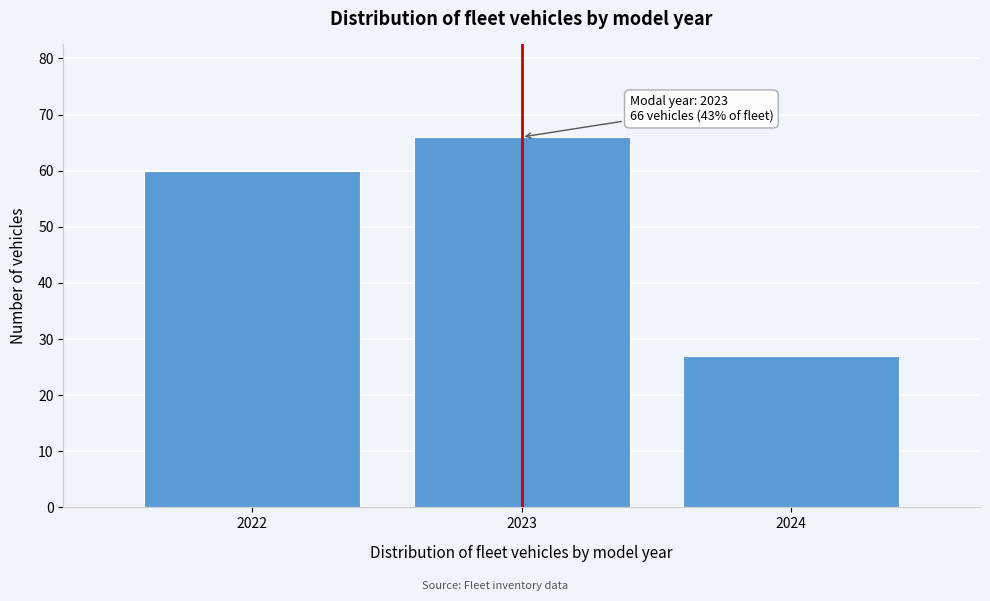

Reading right to left, transcribe all the data shown in this chart.

2024=27	2023=66	2022=60